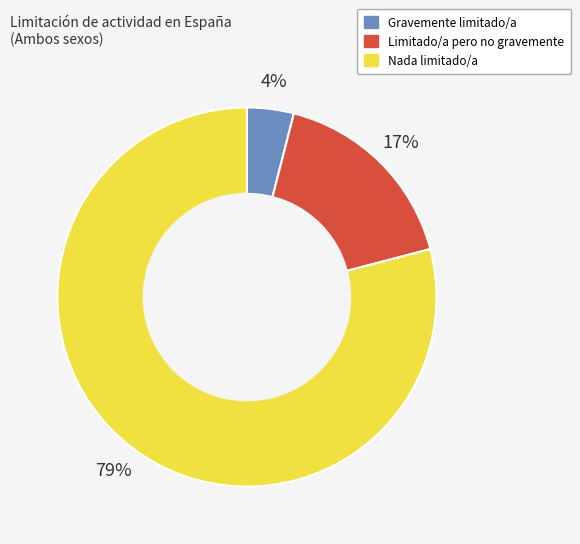

Which category accounts for the majority?

Nada limitado/a